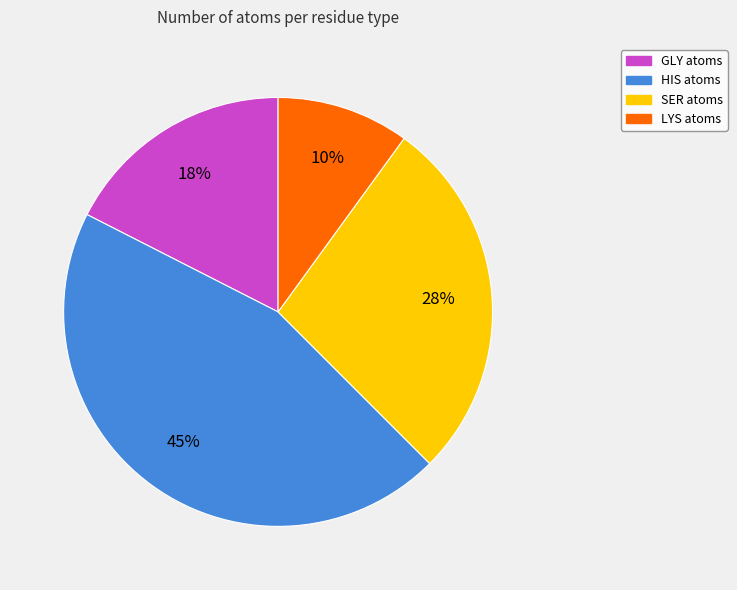

Which category has the biggest portion of the pie?

HIS